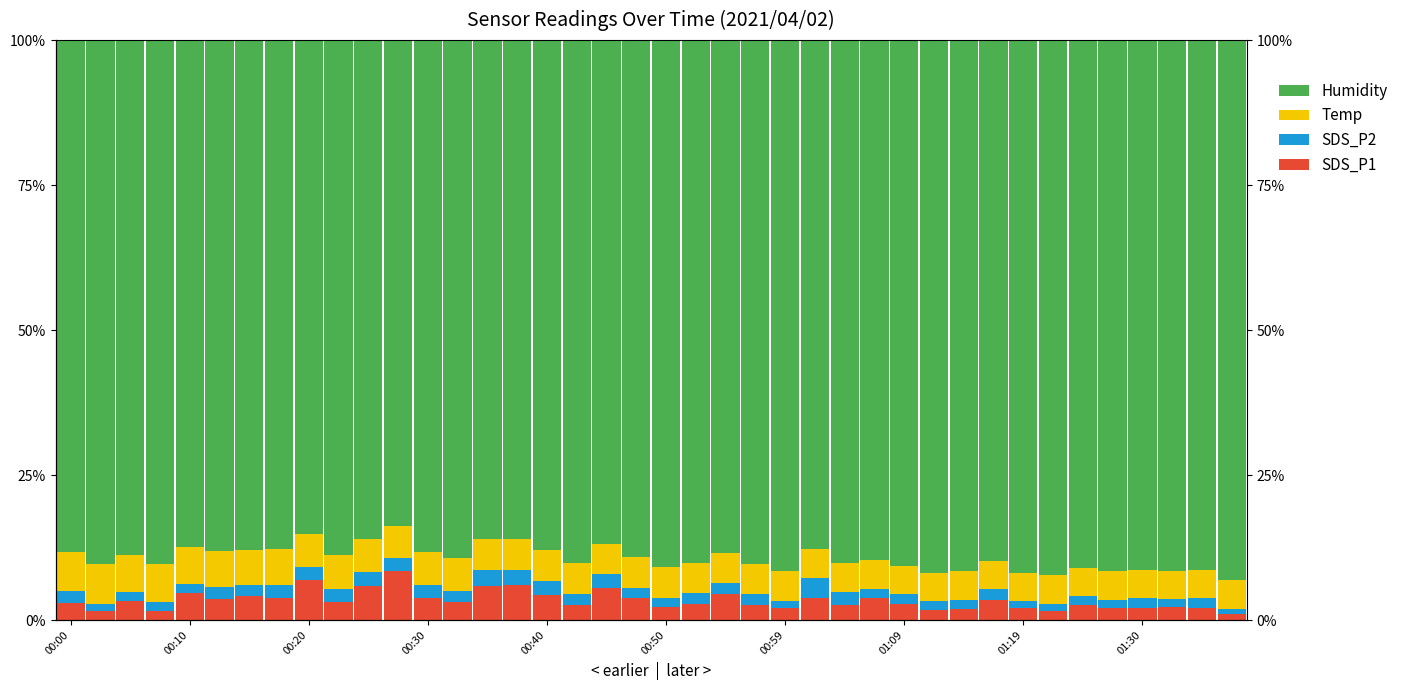

Reading left to right, transcribe all the data shown in this chart.

SDS_P1: 3.0	1.5	3.2	1.6	4.6	3.5	4.1	3.8	6.8	3.1	5.8	8.4	3.8	3.2	5.9	6.0	4.4	2.5	5.6	3.7	2.2	2.7	4.5	2.6	2.0	3.8	2.6	3.8	2.7	1.7	1.9	3.5	2.1	1.6	2.6	2.1	2.1	2.3	2.0	1.0
SDS_P2: 2.0	1.3	1.5	1.5	1.6	2.1	2.0	2.3	2.3	2.1	2.4	2.3	2.2	1.9	2.7	2.7	2.4	2.0	2.3	1.8	1.5	1.9	1.9	1.8	1.3	3.4	2.2	1.6	1.7	1.5	1.5	1.9	1.2	1.2	1.5	1.4	1.6	1.3	1.7	0.9
Temp: 6.7	6.8	6.5	6.6	6.3	6.3	6.1	6.1	5.8	6.0	5.6	5.5	5.6	5.7	5.3	5.3	5.4	5.4	5.2	5.3	5.4	5.2	5.1	5.2	5.2	5.0	5.1	4.9	5.0	4.9	5.0	4.8	4.9	4.9	4.9	4.9	4.9	4.9	4.9	5.0
Humidity: 88.3	90.4	88.7	90.3	87.5	88.0	87.8	87.8	85.1	88.7	86.1	83.8	88.3	89.3	86.0	86.0	87.9	90.1	86.9	89.2	90.8	90.2	88.5	90.4	91.5	87.8	90.1	89.7	90.6	91.9	91.6	89.8	91.8	92.3	91.0	91.6	91.4	91.6	91.4	93.1